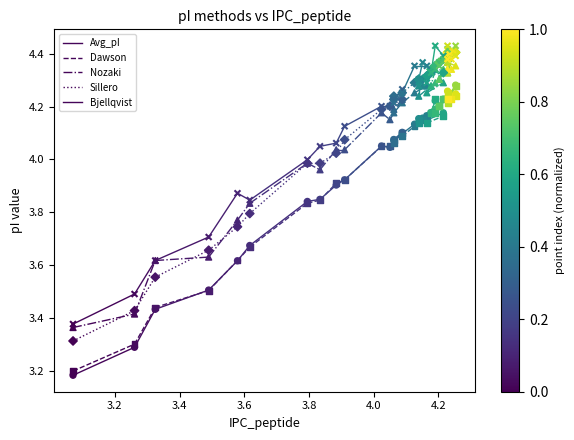

Is the value of Bjellqvist at 3.2 greater than the value of Dawson at 3.2?

Yes